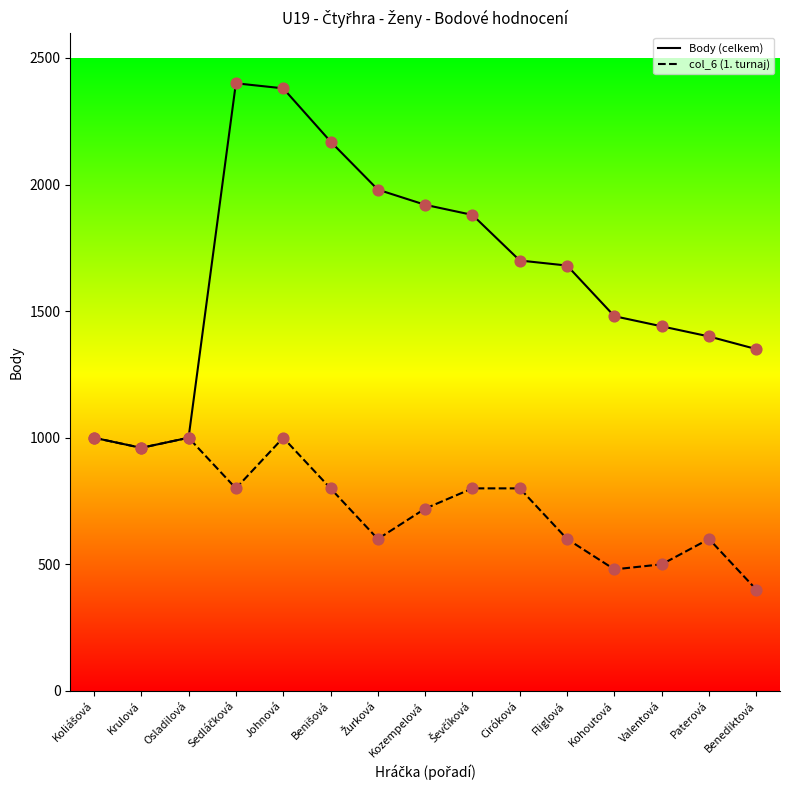

What is the total value across all series at Johnová?

3380